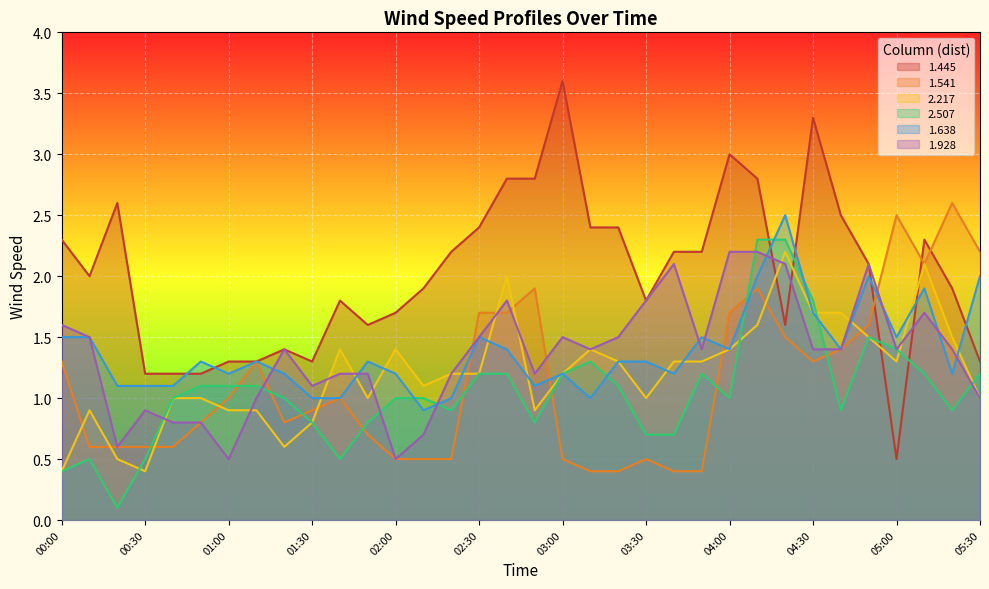

Between which two adjacent categories do 1.638 and 1.445 first intersect?

00:40 and 00:50